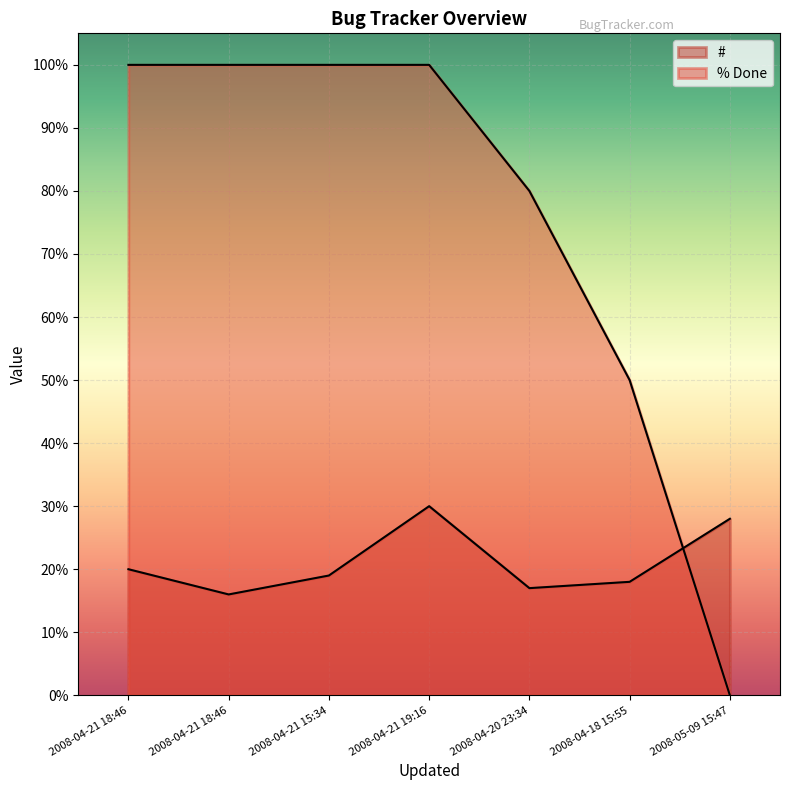

Reading left to right, list all the values displayed in this chart.

#: 2008-04-21 18:46=20	2008-04-21 18:46=16	2008-04-21 15:34=19	2008-04-21 19:16=30	2008-04-20 23:34=17	2008-04-18 15:55=18	2008-05-09 15:47=28
% Done: 2008-04-21 18:46=100	2008-04-21 18:46=100	2008-04-21 15:34=100	2008-04-21 19:16=100	2008-04-20 23:34=80	2008-04-18 15:55=50	2008-05-09 15:47=0